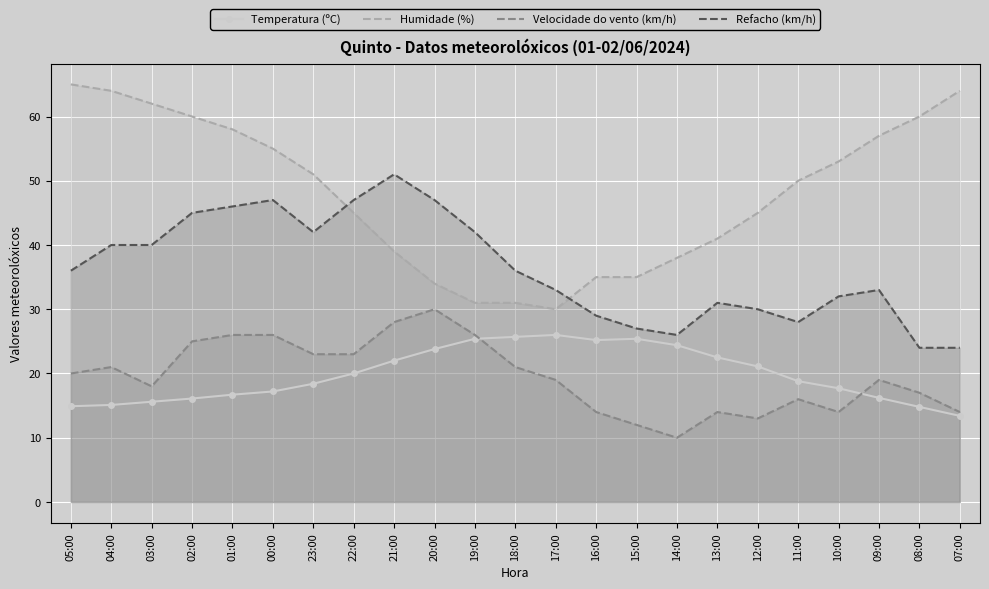

Where is Humidade (%) nearest to the value 47?

22:00